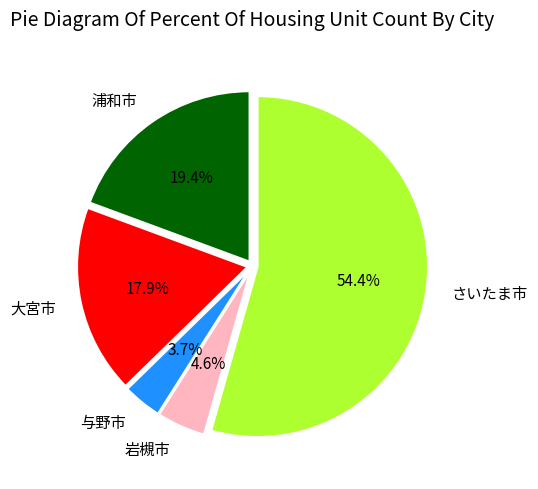

Which category accounts for the majority?

さいたま市